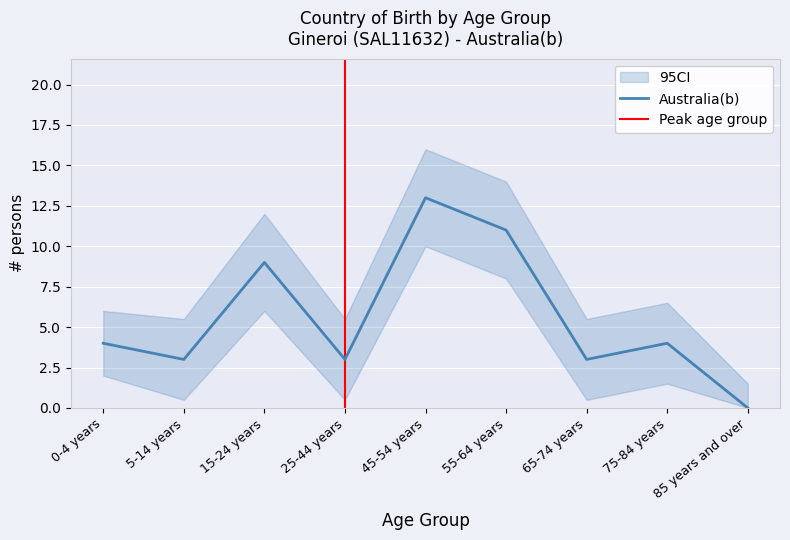

List the series in order of their peak value, lowest first.

CI_lower, Australia(b), CI_upper